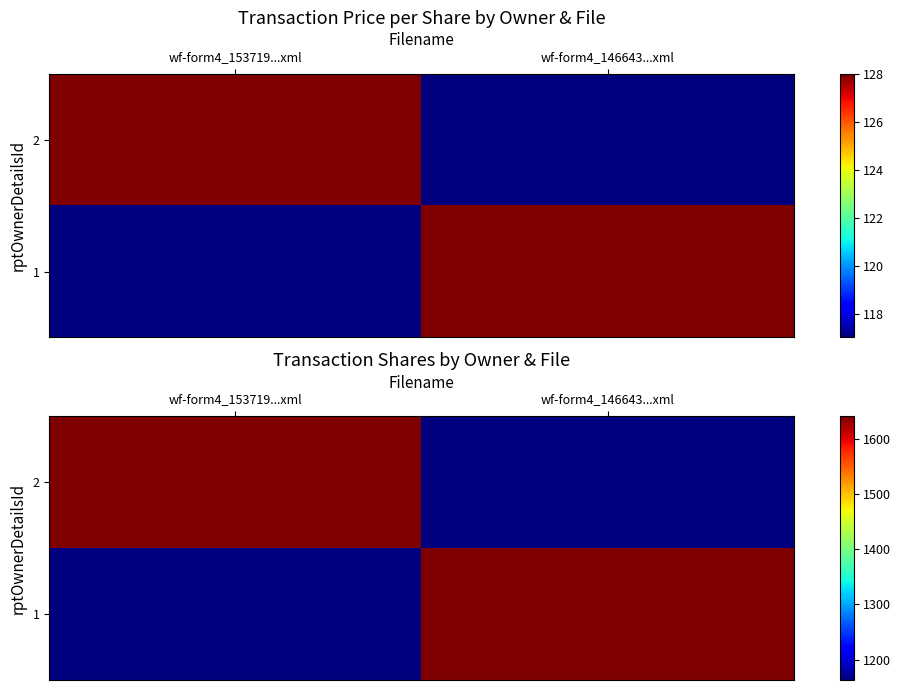

How many data points in 2 are less than 1641?

1